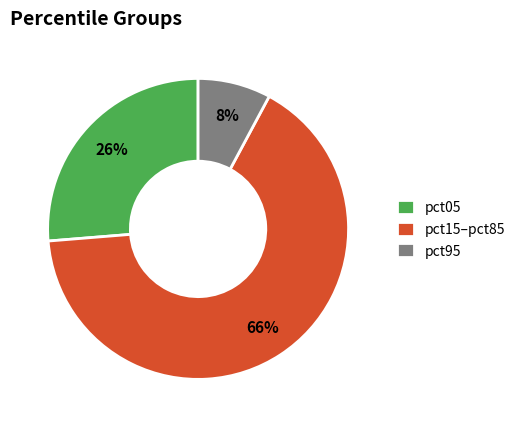

To the nearest percent, what portion does pct95 represent?

8%